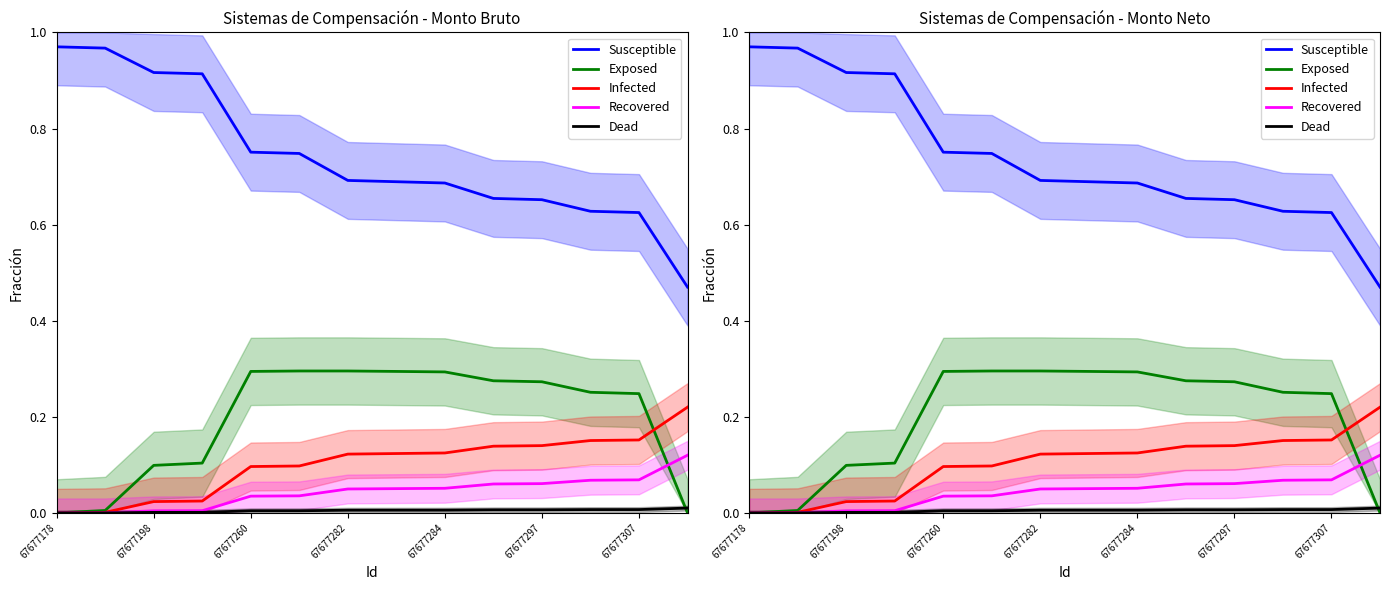

What is the total value across all series at 67677284?

1.2